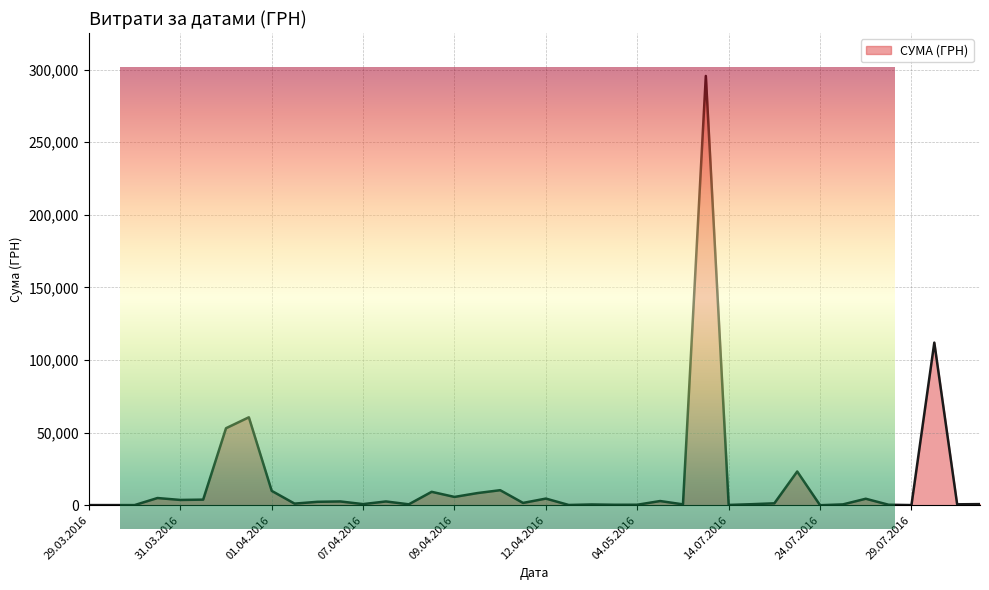

What is the ratio of the value at 11.04.2016 to the value at 07.04.2016?

3.2